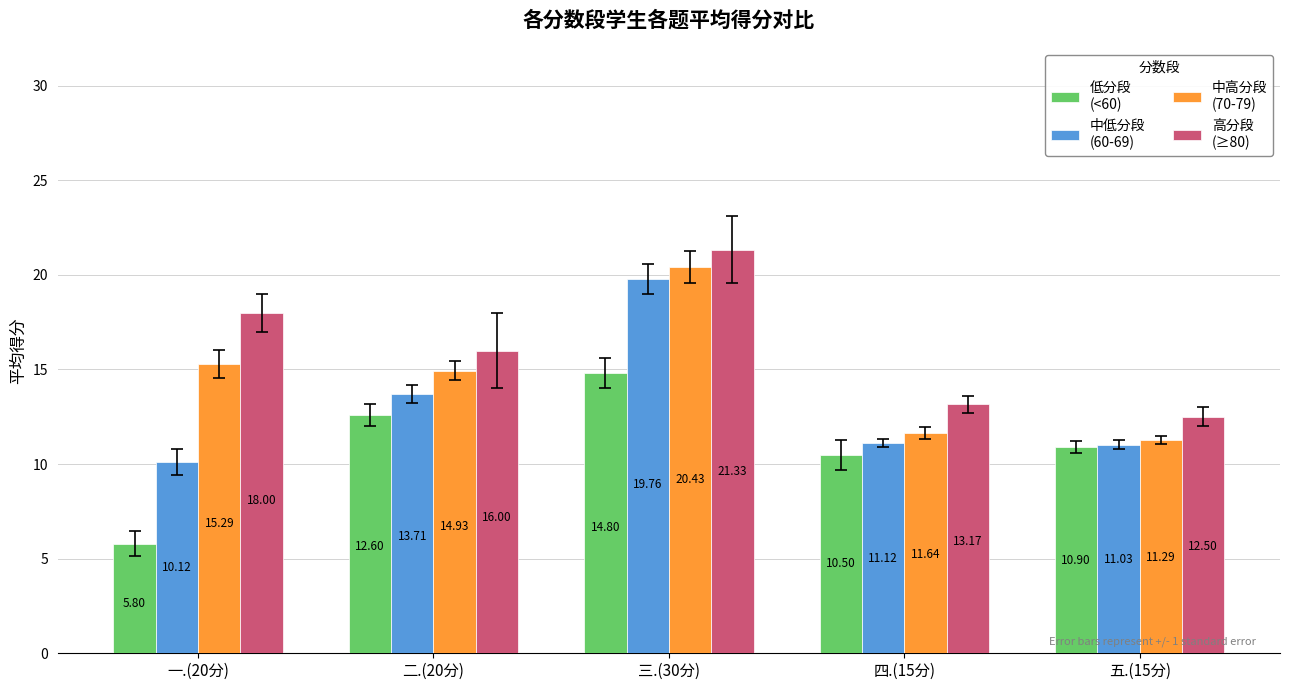

At which category is the sum across all series the highest?

三.(30分)